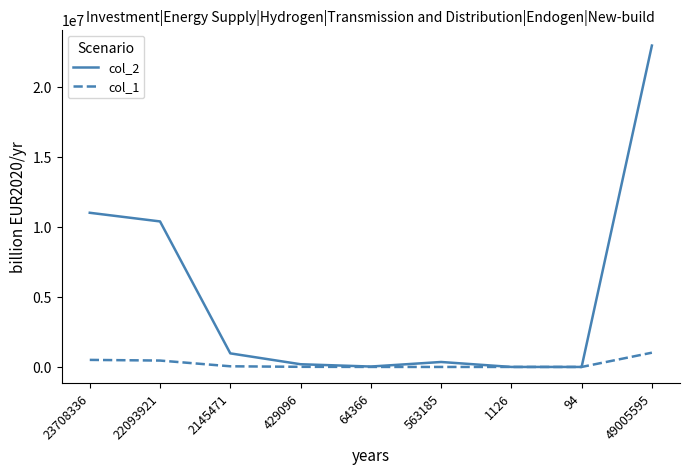

What is the difference between the highest and lowest values at 49005595?

21950117